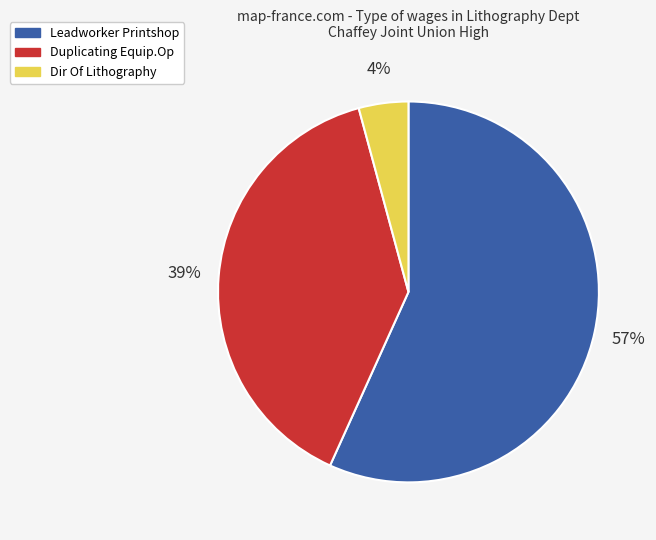

Is there any slice that represents more than half of the pie?

Yes